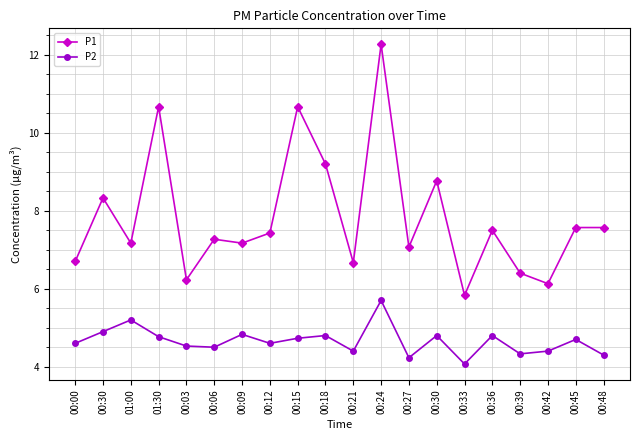

How many categories are shown in the chart?

20